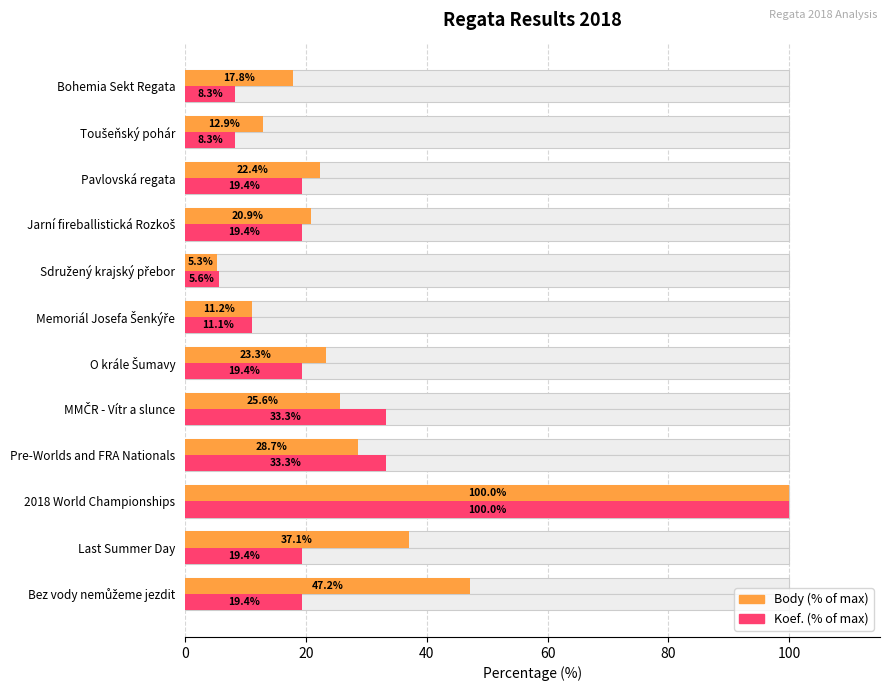

Is it true that Koef. (% of max) equals 19.4 at Last Summer Day?

True